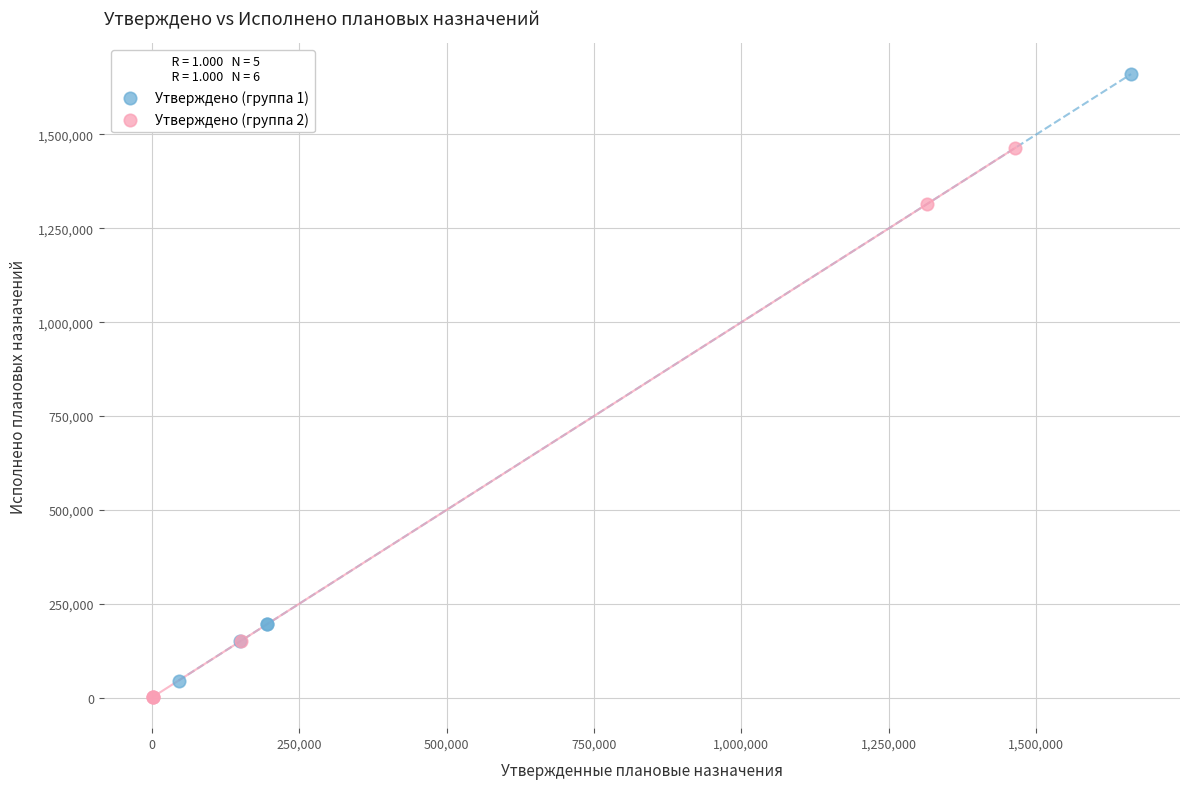

Which series contains the highest Y value?

Утверждено (группа 1)